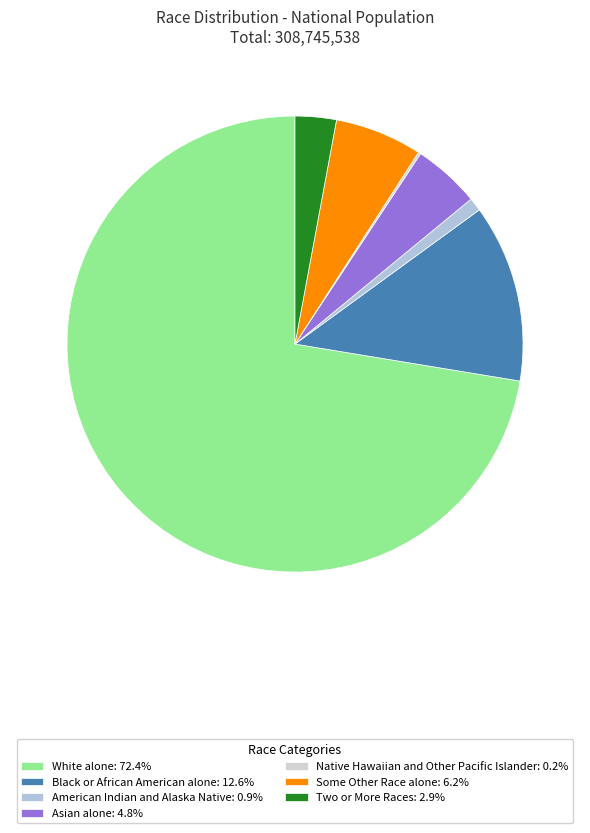

True or false: Black or African American alone accounts for 13% of the total.

True